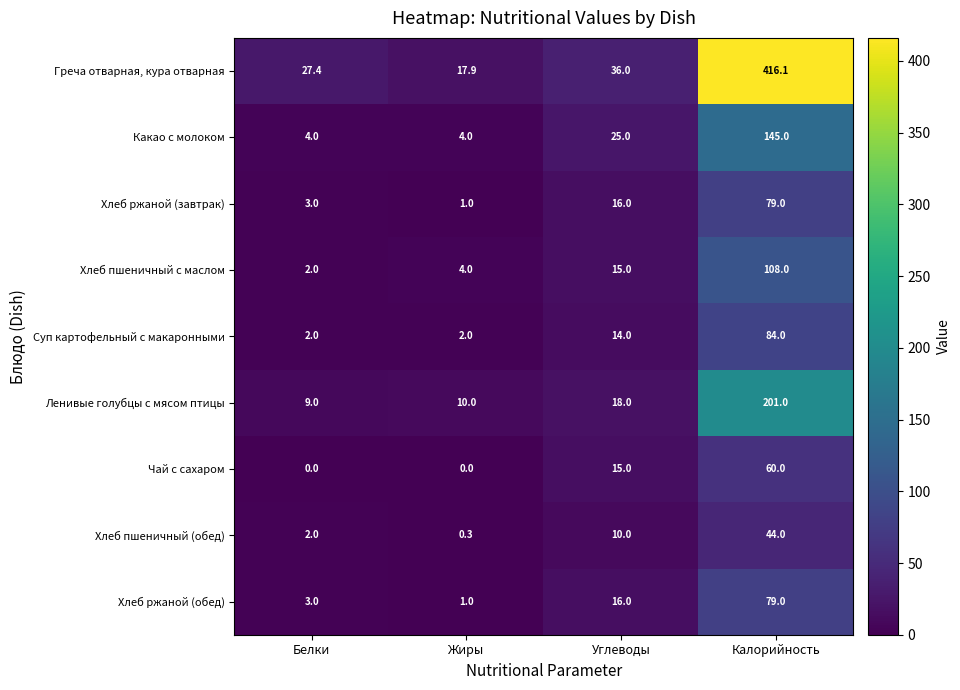

What is the difference between the Хлеб ржаной (завтрак) values at Калорийность and Белки?

76.0